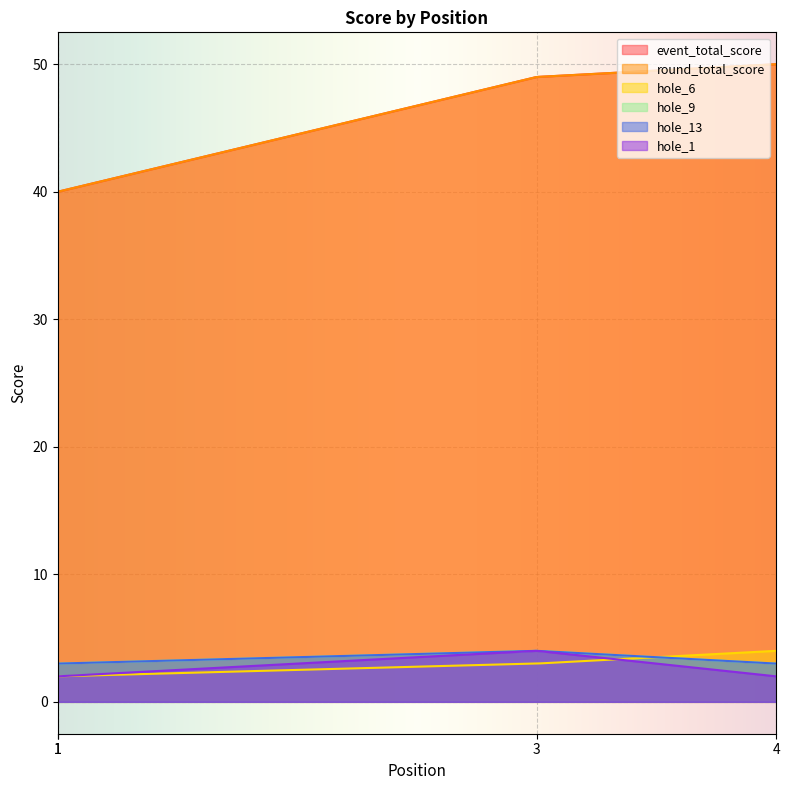

What is the spread (max minus min) of values at 3?

46